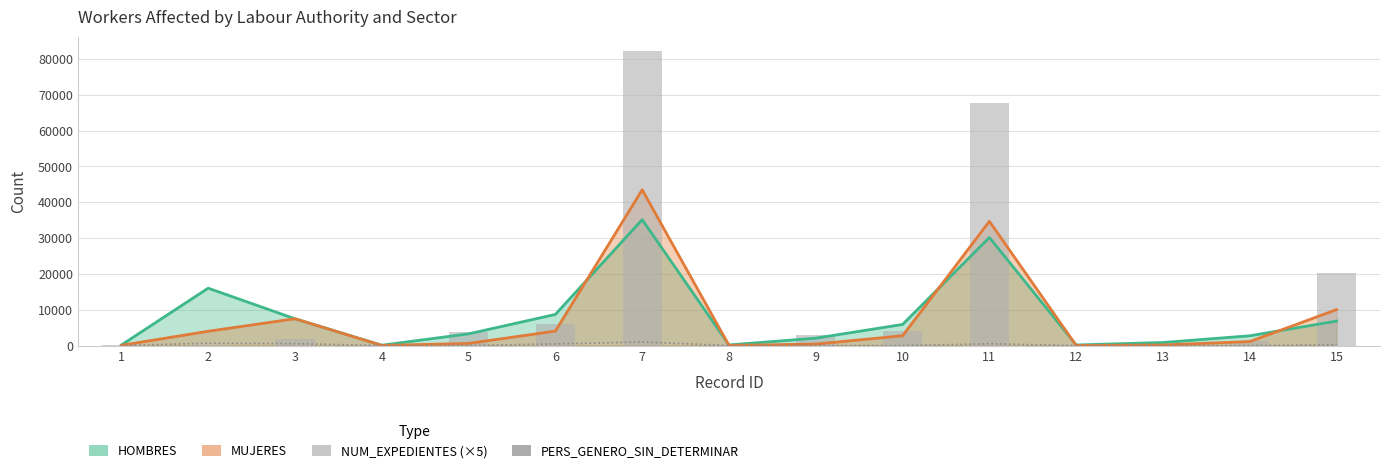

Between 3 and 8, which series saw the biggest shift?

NUM_EXPEDIENTES (×5)